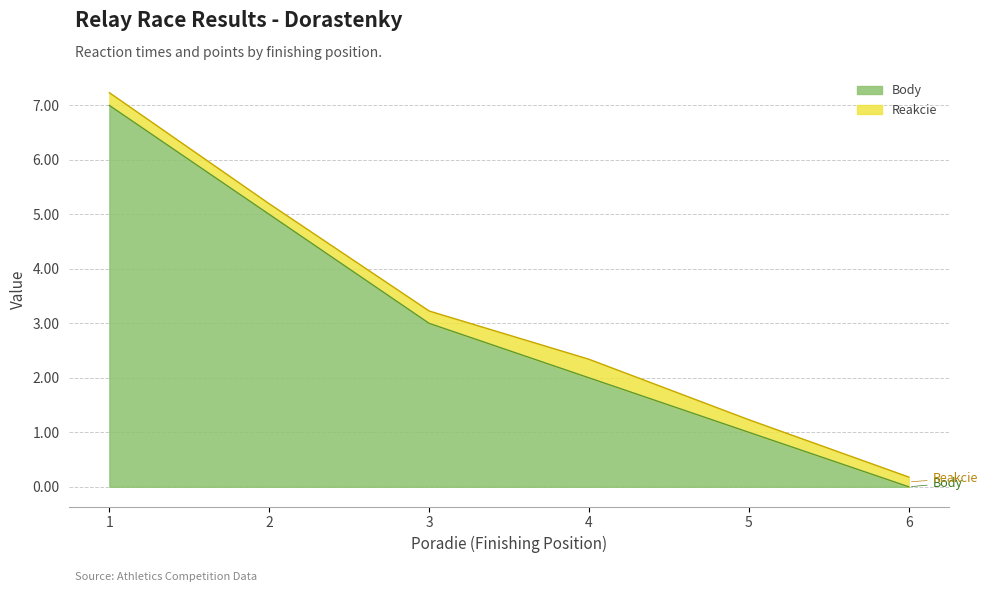

What is the difference between the Body values at 3 and 1?

4.0